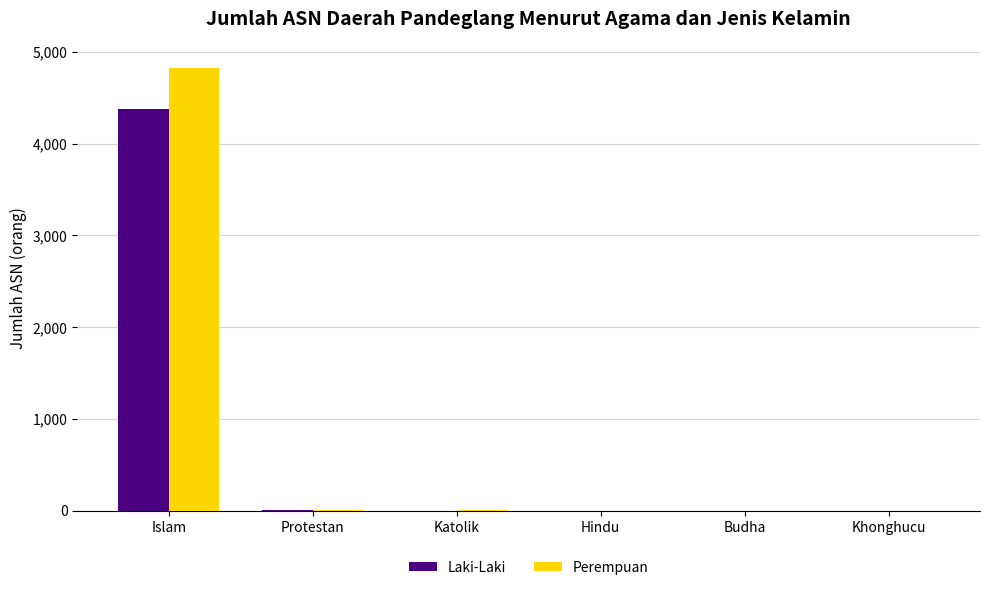

Are the bars grouped side by side (vs. stacked)?

Yes